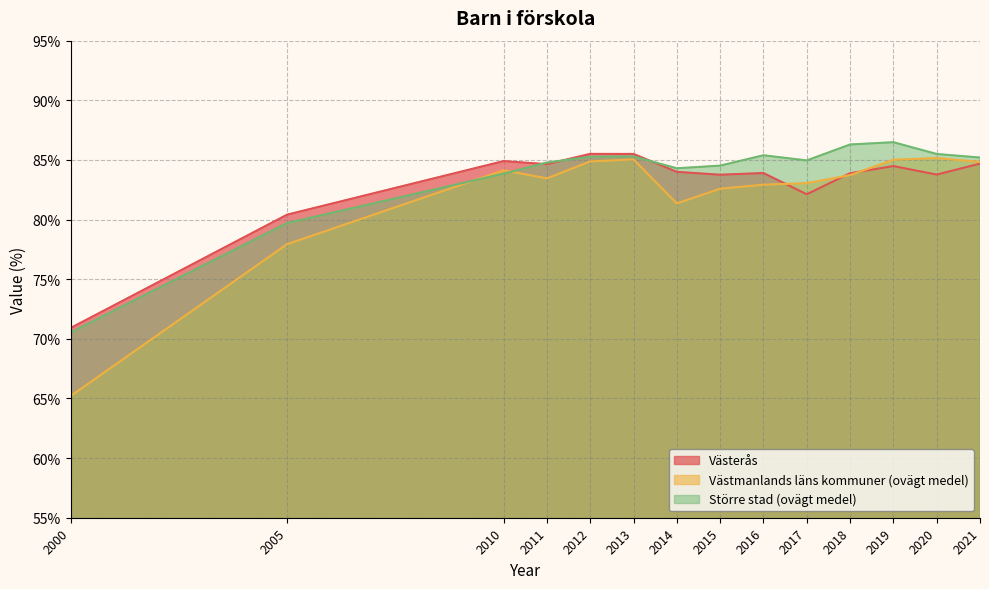

Reading left to right, extract all data points from this chart.

Västerås: 2000=70.9	2005=80.4	2010=84.9	2011=84.6	2012=85.5	2013=85.5	2014=84.0	2015=83.8	2016=83.9	2017=82.1	2018=83.9	2019=84.5	2020=83.8	2021=84.7
Västmanlands läns kommuner (ovägt medel): 2000=65.2	2005=77.9	2010=84.1	2011=83.5	2012=84.9	2013=85.0	2014=81.4	2015=82.6	2016=82.9	2017=83.1	2018=83.7	2019=85.0	2020=85.2	2021=84.8
Större stad (ovägt medel): 2000=70.5	2005=79.7	2010=83.8	2011=84.8	2012=85.3	2013=85.3	2014=84.3	2015=84.5	2016=85.4	2017=85.0	2018=86.3	2019=86.5	2020=85.5	2021=85.2